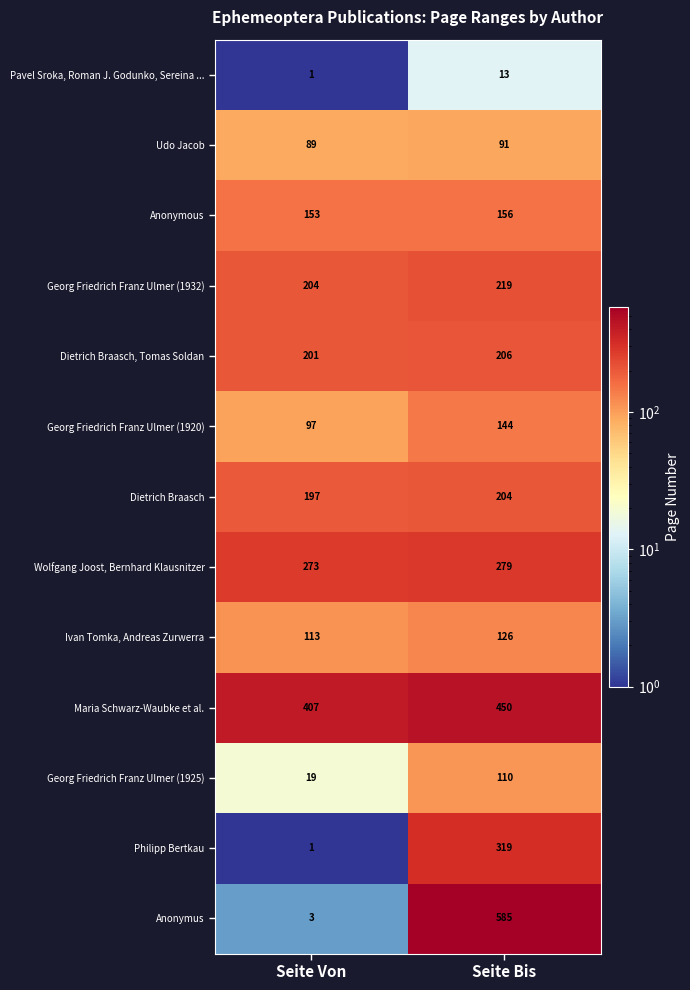

What is the sum of the Wolfgang Joost, Bernhard Klausnitzer values at Seite Von and Seite Bis?

552